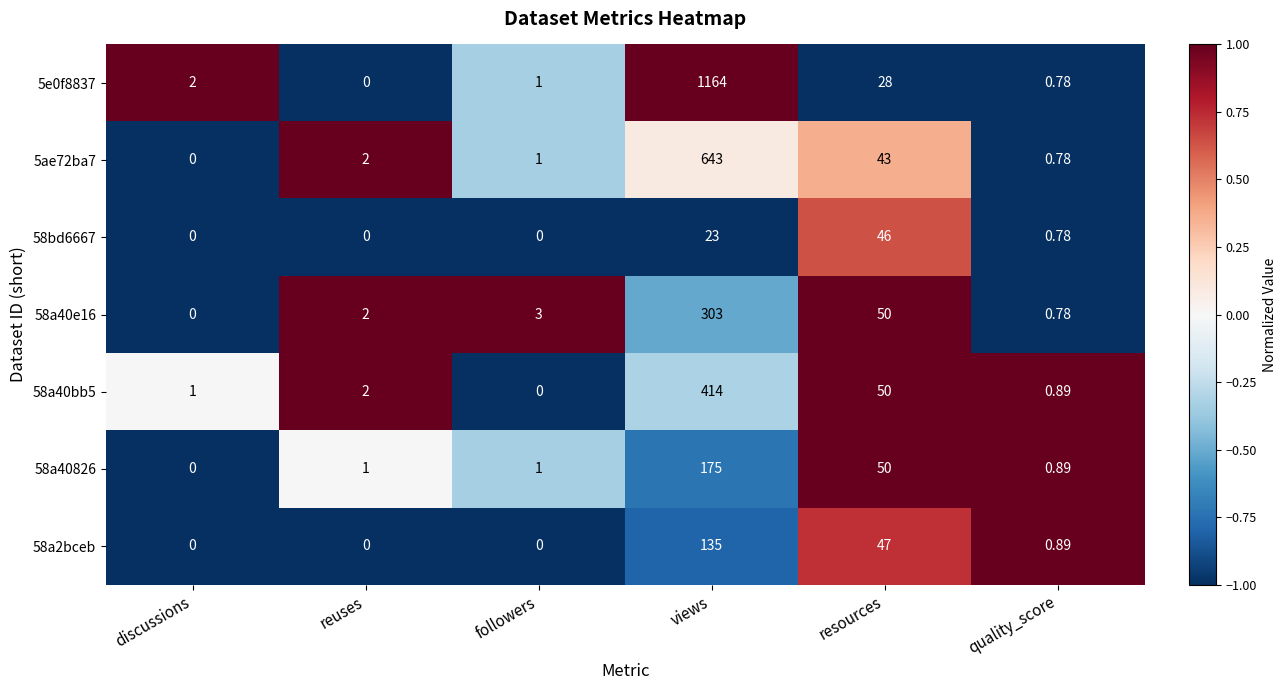

At which label does 5e0f8837 reach its minimum?

reuses